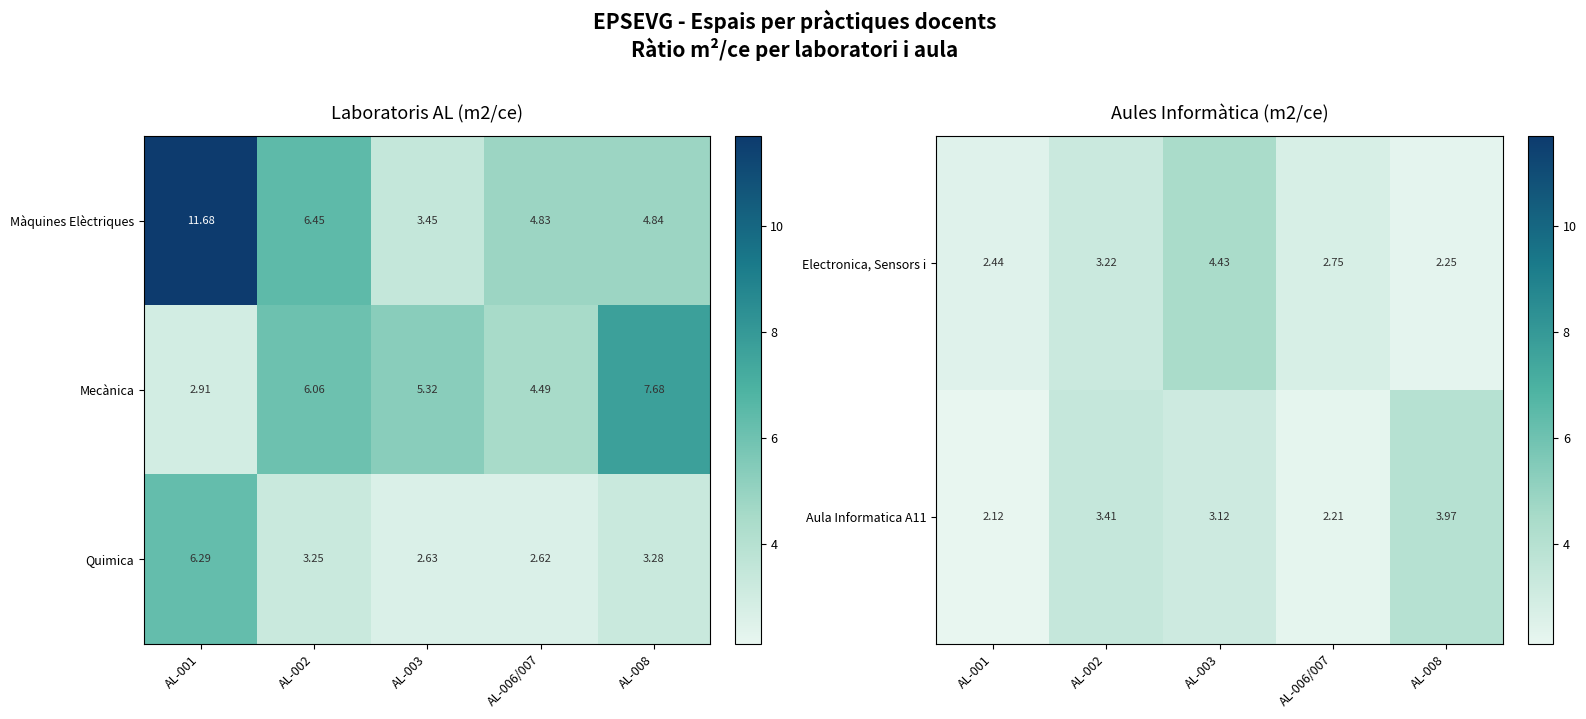

Is it true that Quimica equals 1.2 at AL-006/007?

False